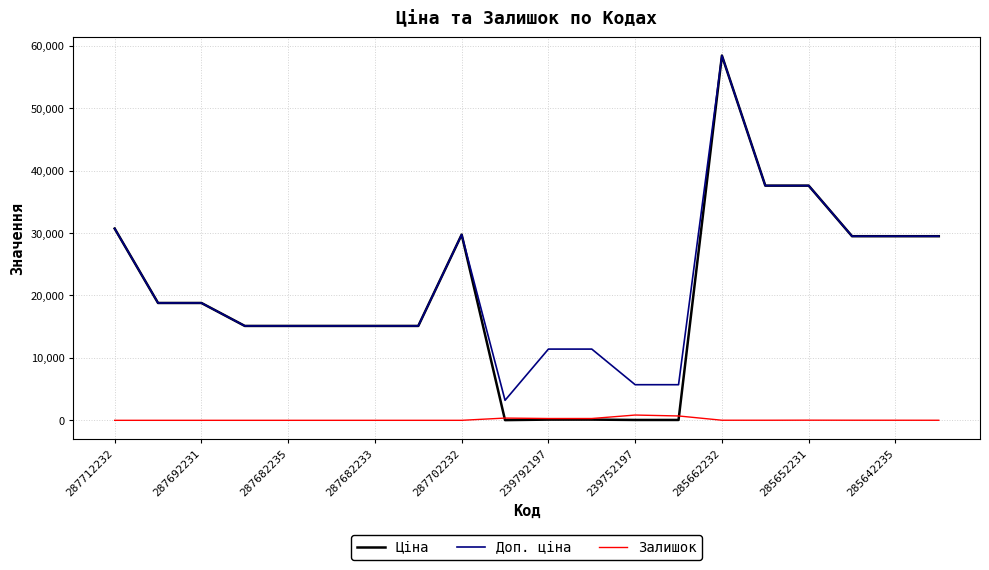

Which series has the largest range (max minus min)?

Ціна